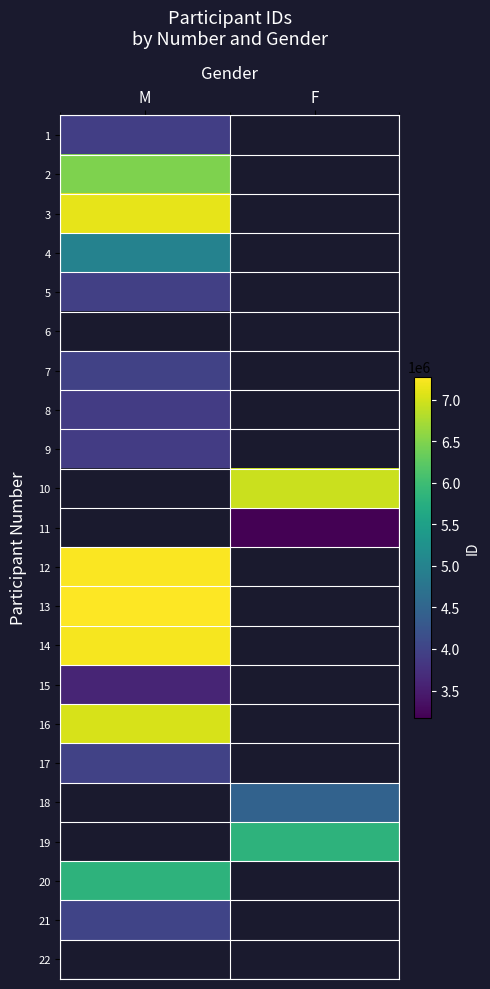

At how many categories does at least one series exceed 5358794?

2